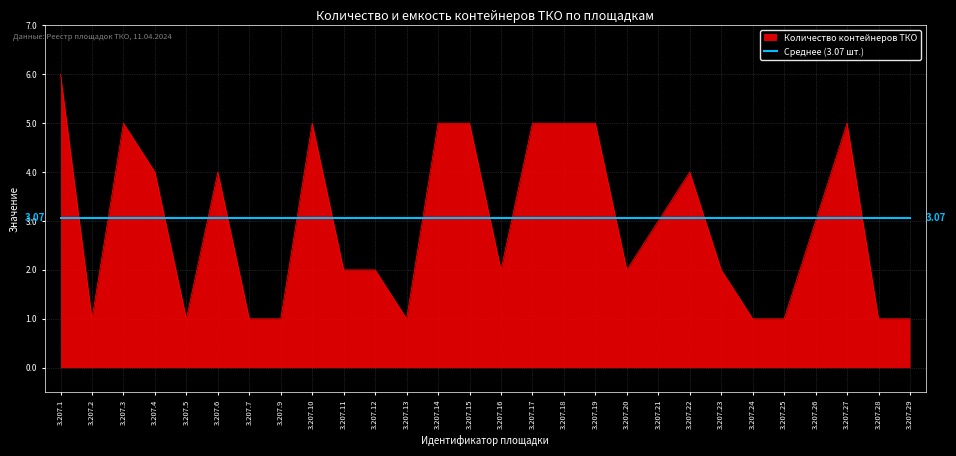

At which category is the sum across all series the highest?

3.207.1